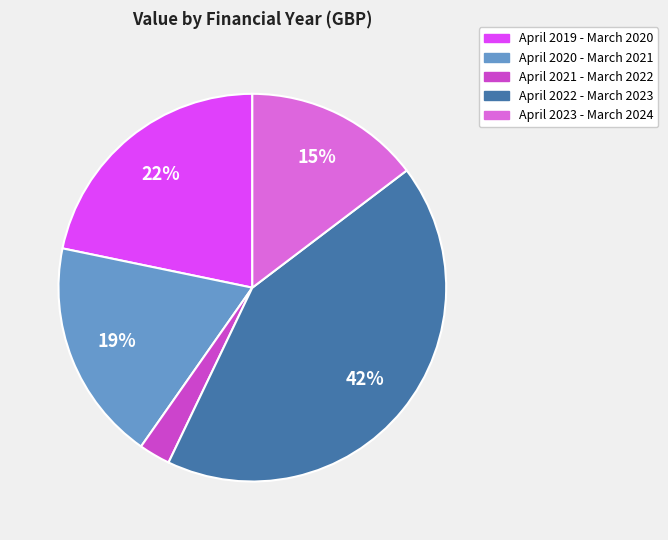

Count the number of slices in the pie.

5